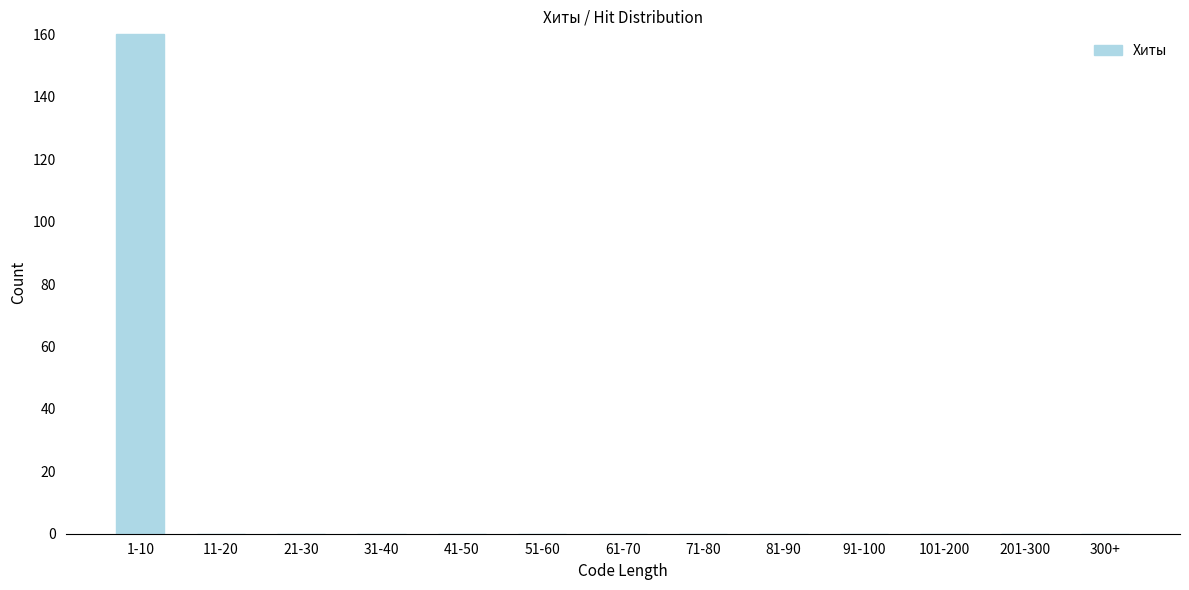

Reading left to right, transcribe all the data shown in this chart.

1-10=160	11-20=0	21-30=0	31-40=0	41-50=0	51-60=0	61-70=0	71-80=0	81-90=0	91-100=0	101-200=0	201-300=0	300+=0